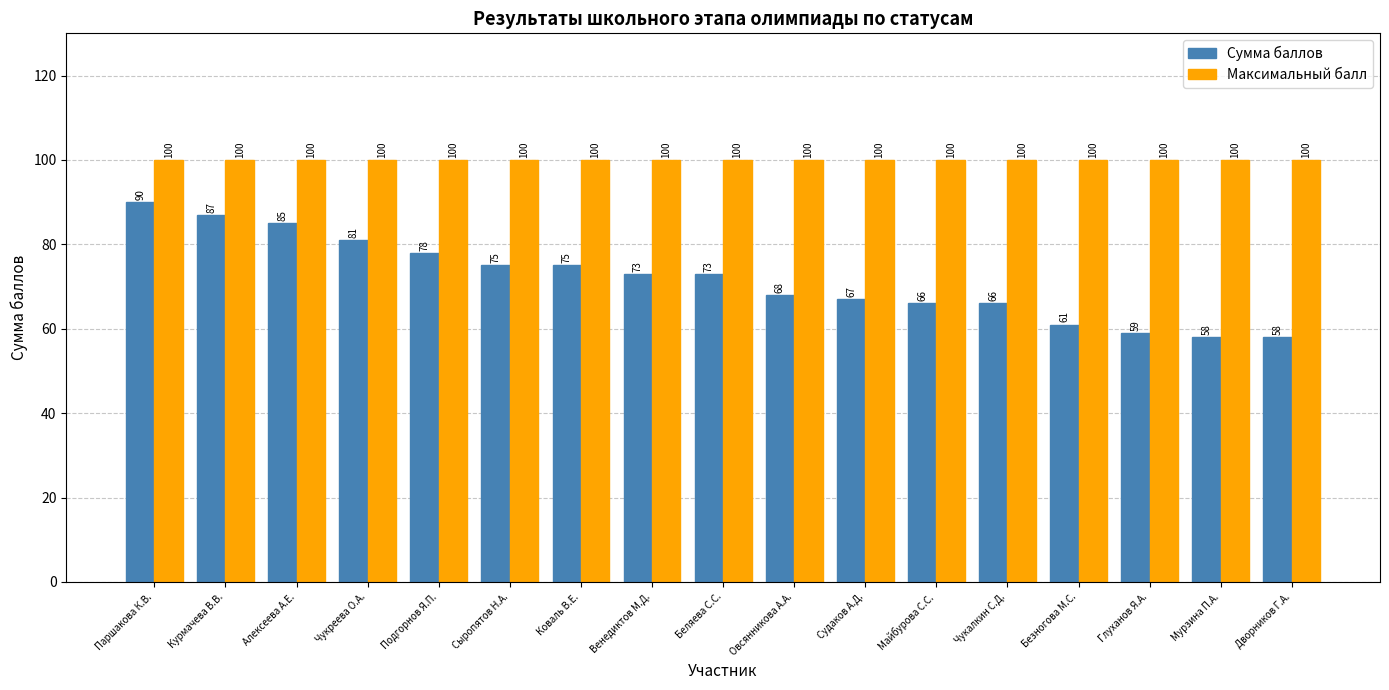

Is the value of Сумма баллов at Паршакова К.В. greater than the value of Максимальный балл at Коваль В.Е.?

No